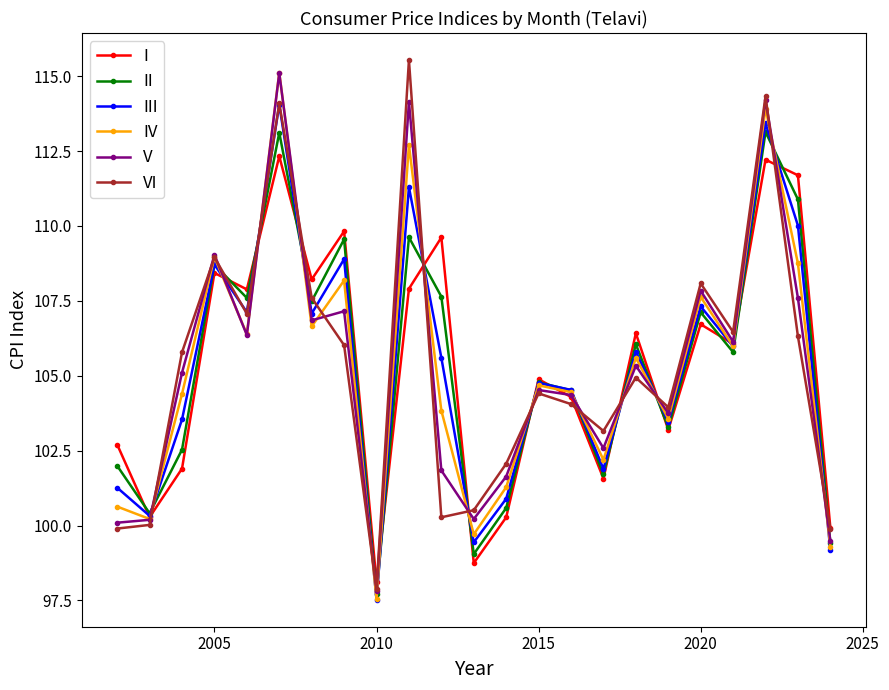

What is the value of the IV point at the 11th from the left?

103.8